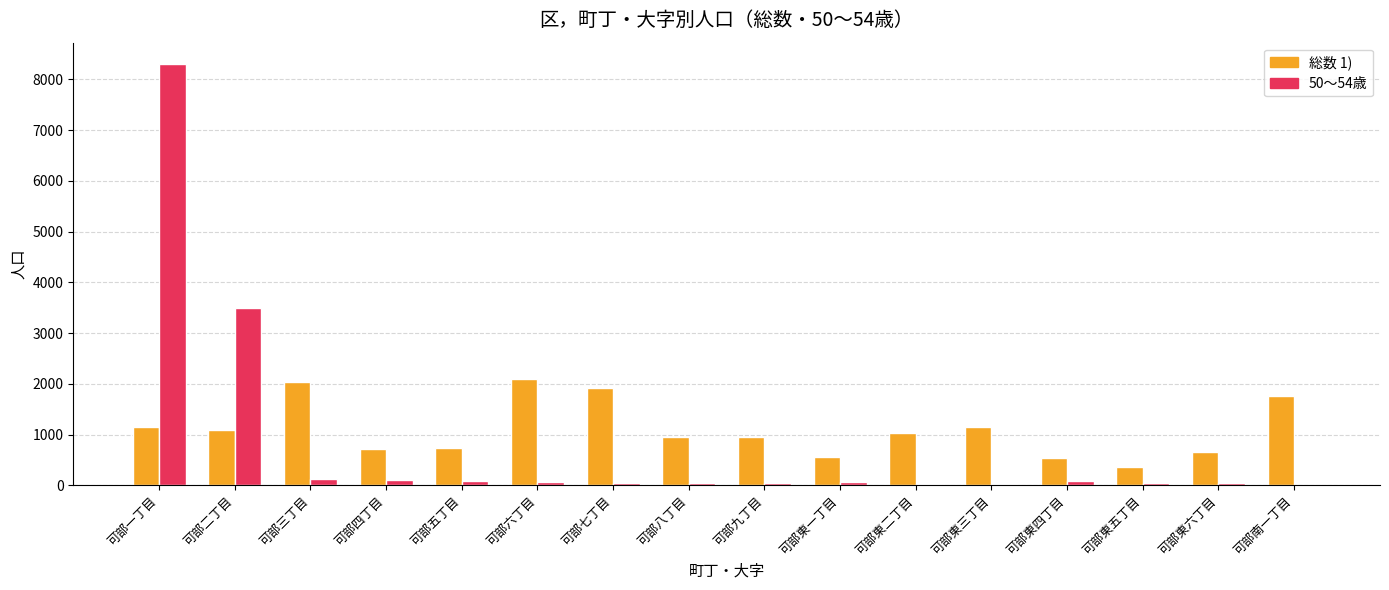

Is the value of 総数 1) at 可部四丁目 greater than the value of 50～54歳 at 可部東三丁目?

Yes